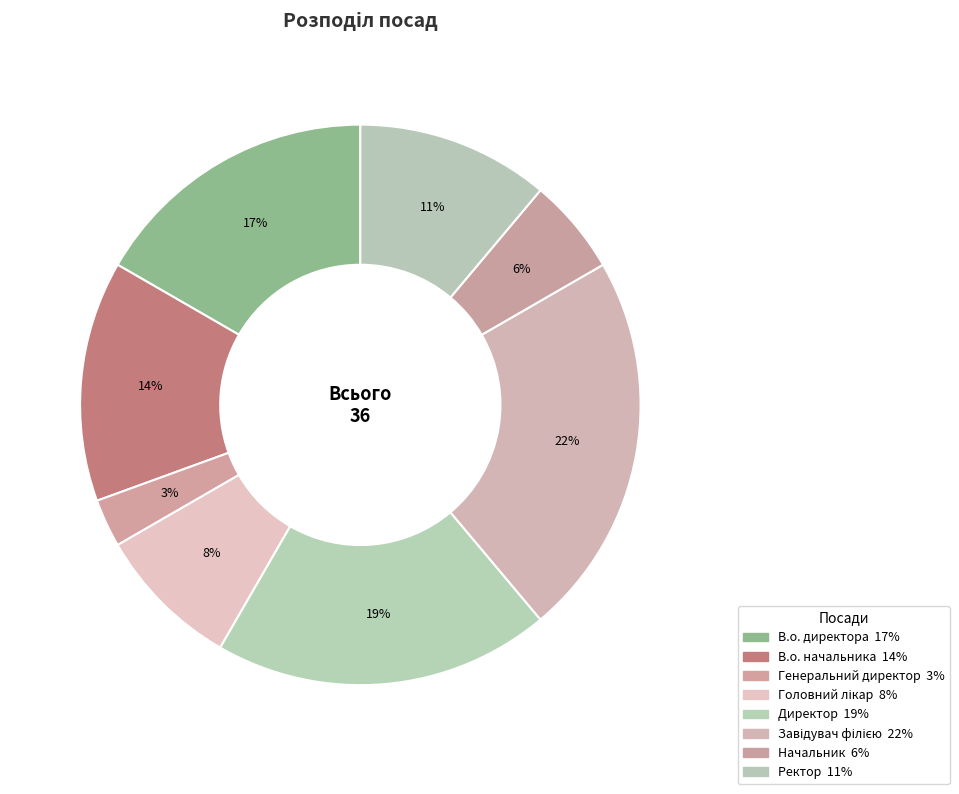

Does any single category account for the majority?

No